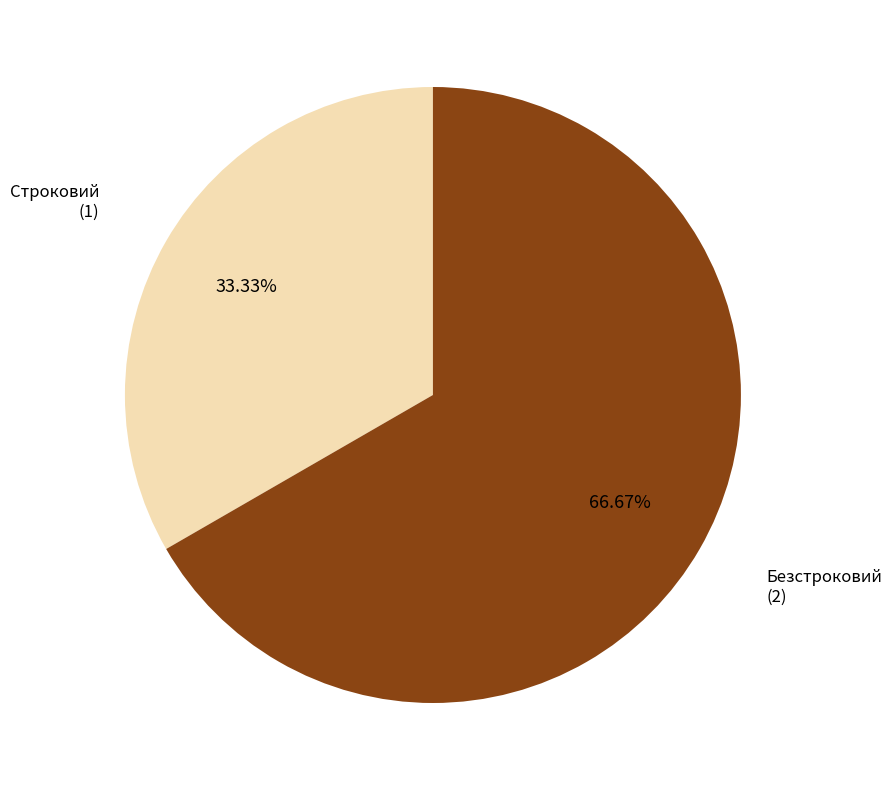

Is there a majority slice in this chart?

Yes